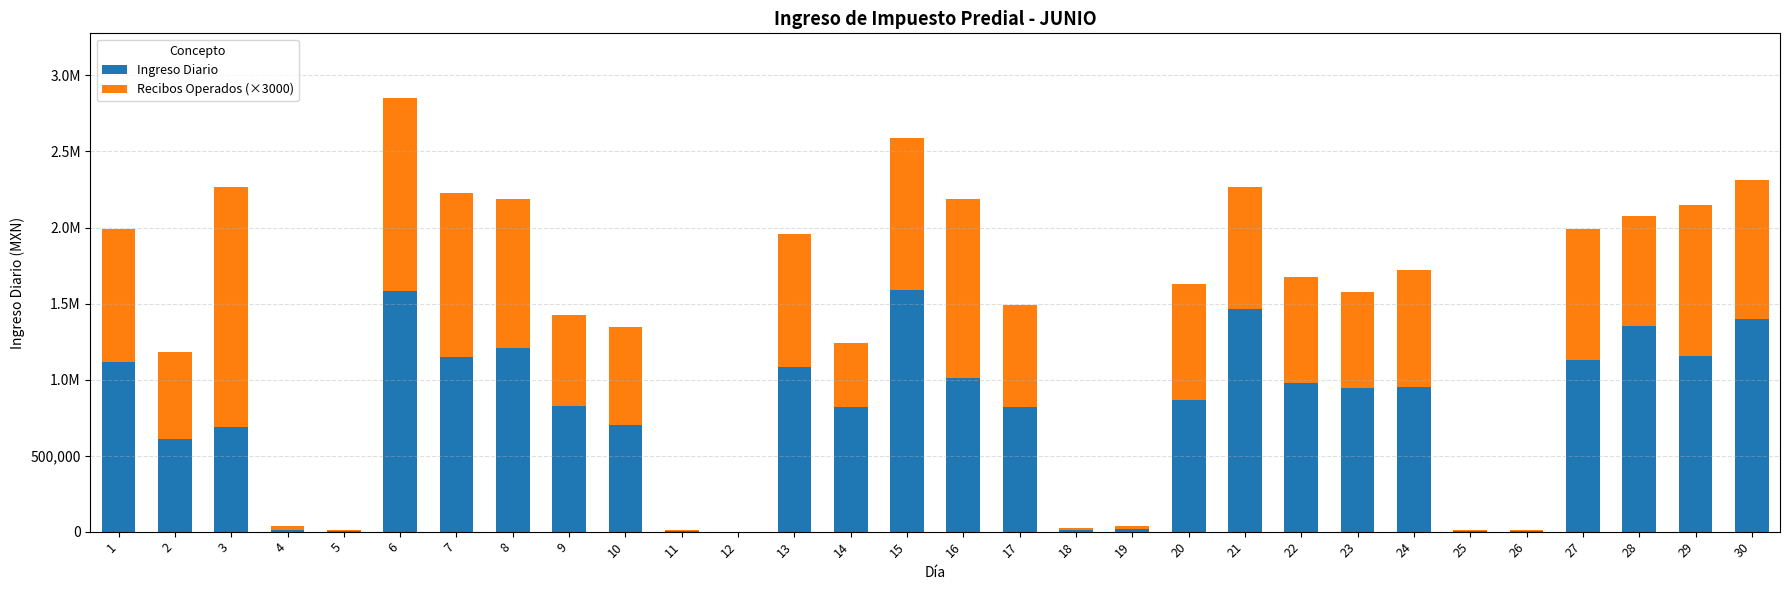

What is the total value across all series at 3?

2264319.8